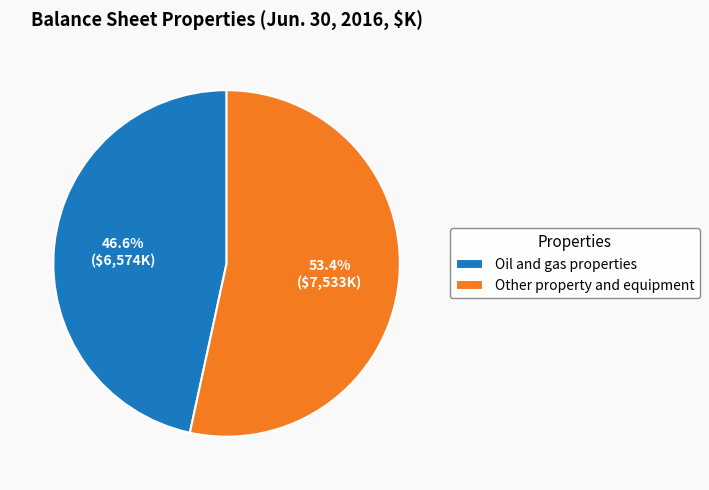

To the nearest percent, what percentage of the pie is Other property and equipment?

53%